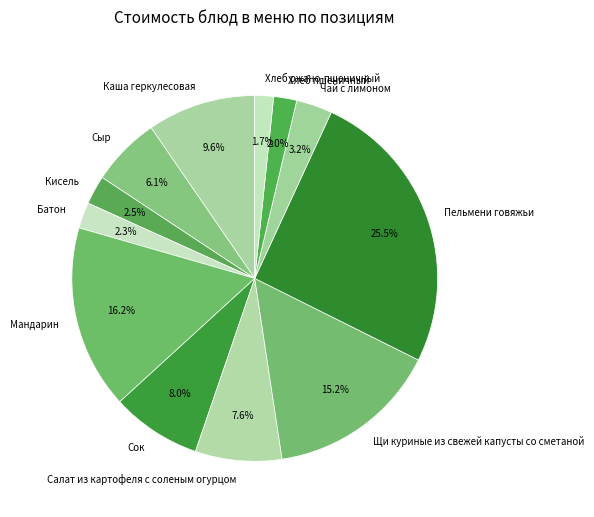

To the nearest percent, what is the difference between the Пельмени говяжьи and Каша геркулесовая slice percentages?

16%